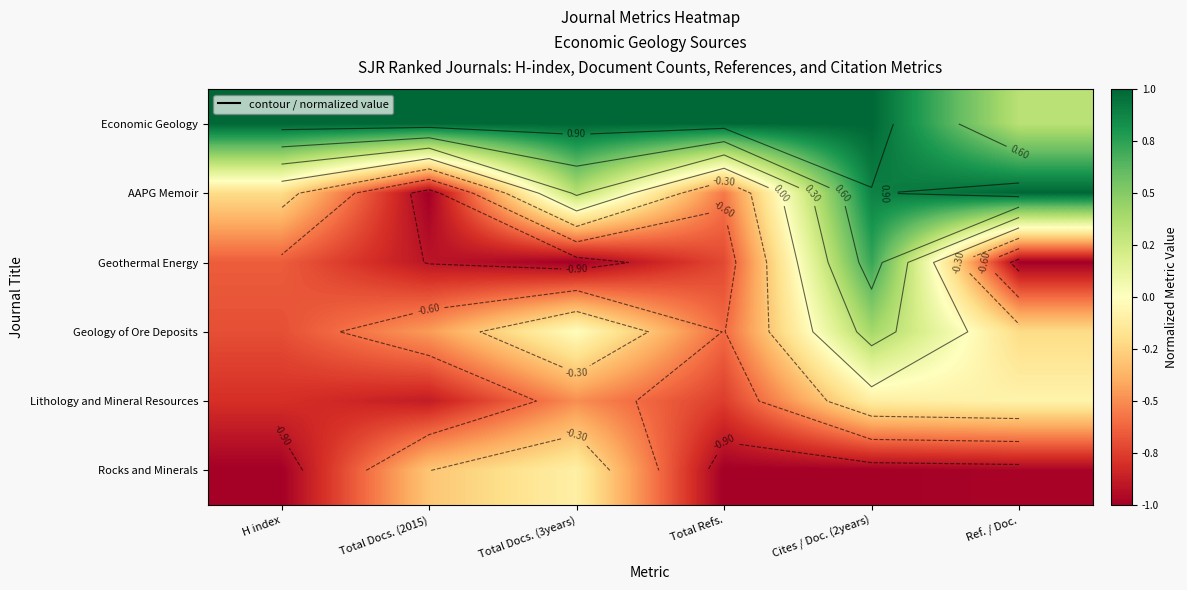

How many data points in AAPG Memoir are above 0?

3